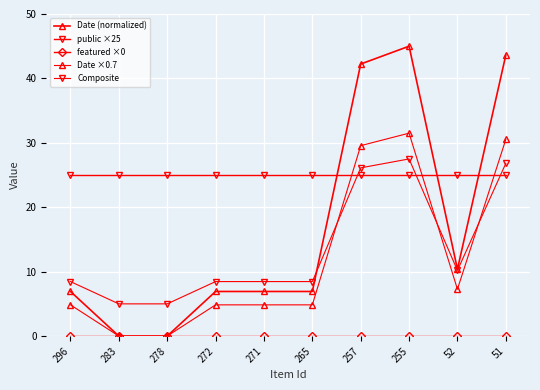

At which category does Date (normalized) reach its first local peak?

255